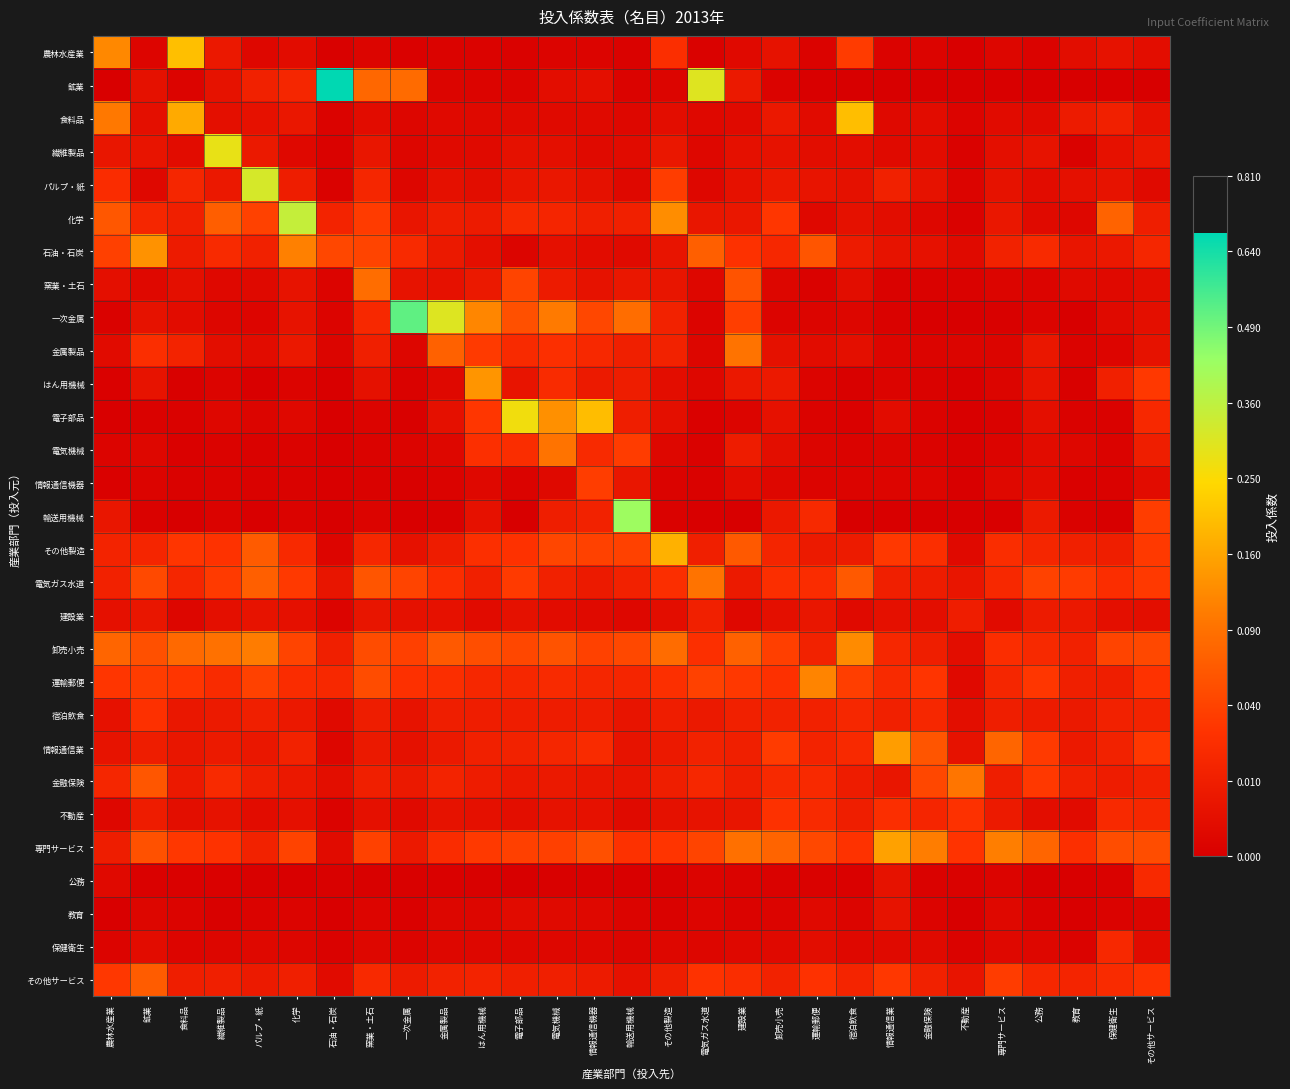

Reading left to right, extract all data points from this chart.

農林水産業: 農林水産業=0.3	鉱業=0.0	食料品=0.4	繊維製品=0.1	パルプ・紙=0.0	化学=0.0	石油・石炭=0.0	窯業・土石=0.0	一次金属=0.0	金属製品=0.0	はん用機械=0.0	電子部品=0.0	電気機械=0.0	情報通信機器=0.0	輸送用機械=0.0	その他製造=0.2	電気ガス水道=0.0	建設業=0.0	卸売小売=0.1	運輸郵便=0.0	宿泊飲食=0.2	情報通信業=0.0	金融保険=0.0	不動産=0.0	専門サービス=0.0	公務=0.0	教育=0.0	保健衛生=0.1	その他サービス=0.0
鉱業: 農林水産業=0.0	鉱業=0.1	食料品=0.0	繊維製品=0.1	パルプ・紙=0.1	化学=0.1	石油・石炭=0.8	窯業・土石=0.3	一次金属=0.3	金属製品=0.0	はん用機械=0.0	電子部品=0.0	電気機械=0.0	情報通信機器=0.1	輸送用機械=0.0	その他製造=0.0	電気ガス水道=0.5	建設業=0.1	卸売小売=0.0	運輸郵便=0.0	宿泊飲食=0.0	情報通信業=0.0	金融保険=0.0	不動産=0.0	専門サービス=0.0	公務=0.0	教育=0.0	保健衛生=0.0	その他サービス=0.0
食料品: 農林水産業=0.3	鉱業=0.1	食料品=0.4	繊維製品=0.1	パルプ・紙=0.1	化学=0.1	石油・石炭=0.0	窯業・土石=0.0	一次金属=0.0	金属製品=0.0	はん用機械=0.0	電子部品=0.0	電気機械=0.0	情報通信機器=0.0	輸送用機械=0.0	その他製造=0.0	電気ガス水道=0.0	建設業=0.0	卸売小売=0.1	運輸郵便=0.0	宿泊飲食=0.4	情報通信業=0.0	金融保険=0.0	不動産=0.0	専門サービス=0.0	公務=0.0	教育=0.1	保健衛生=0.1	その他サービス=0.1
繊維製品: 農林水産業=0.1	鉱業=0.1	食料品=0.0	繊維製品=0.5	パルプ・紙=0.1	化学=0.0	石油・石炭=0.0	窯業・土石=0.1	一次金属=0.0	金属製品=0.0	はん用機械=0.0	電子部品=0.1	電気機械=0.1	情報通信機器=0.0	輸送用機械=0.0	その他製造=0.1	電気ガス水道=0.0	建設業=0.1	卸売小売=0.1	運輸郵便=0.0	宿泊飲食=0.0	情報通信業=0.0	金融保険=0.0	不動産=0.0	専門サービス=0.1	公務=0.1	教育=0.0	保健衛生=0.1	その他サービス=0.1
パルプ・紙: 農林水産業=0.1	鉱業=0.0	食料品=0.1	繊維製品=0.1	パルプ・紙=0.6	化学=0.1	石油・石炭=0.0	窯業・土石=0.1	一次金属=0.0	金属製品=0.1	はん用機械=0.0	電子部品=0.1	電気機械=0.1	情報通信機器=0.1	輸送用機械=0.0	その他製造=0.2	電気ガス水道=0.0	建設業=0.1	卸売小売=0.1	運輸郵便=0.1	宿泊飲食=0.1	情報通信業=0.1	金融保険=0.1	不動産=0.0	専門サービス=0.1	公務=0.0	教育=0.1	保健衛生=0.1	その他サービス=0.0
化学: 農林水産業=0.2	鉱業=0.1	食料品=0.1	繊維製品=0.3	パルプ・紙=0.2	化学=0.6	石油・石炭=0.1	窯業・土石=0.2	一次金属=0.1	金属製品=0.1	はん用機械=0.1	電子部品=0.1	電気機械=0.1	情報通信機器=0.1	輸送用機械=0.1	その他製造=0.4	電気ガス水道=0.1	建設業=0.1	卸売小売=0.2	運輸郵便=0.0	宿泊飲食=0.1	情報通信業=0.0	金融保険=0.0	不動産=0.0	専門サービス=0.1	公務=0.0	教育=0.0	保健衛生=0.3	その他サービス=0.1
石油・石炭: 農林水産業=0.2	鉱業=0.4	食料品=0.1	繊維製品=0.1	パルプ・紙=0.1	化学=0.3	石油・石炭=0.2	窯業・土石=0.2	一次金属=0.1	金属製品=0.1	はん用機械=0.1	電子部品=0.0	電気機械=0.1	情報通信機器=0.0	輸送用機械=0.0	その他製造=0.1	電気ガス水道=0.3	建設業=0.2	卸売小売=0.1	運輸郵便=0.2	宿泊飲食=0.1	情報通信業=0.1	金融保険=0.1	不動産=0.0	専門サービス=0.1	公務=0.1	教育=0.1	保健衛生=0.1	その他サービス=0.1
窯業・土石: 農林水産業=0.1	鉱業=0.0	食料品=0.1	繊維製品=0.0	パルプ・紙=0.0	化学=0.1	石油・石炭=0.0	窯業・土石=0.3	一次金属=0.1	金属製品=0.1	はん用機械=0.1	電子部品=0.2	電気機械=0.1	情報通信機器=0.1	輸送用機械=0.1	その他製造=0.1	電気ガス水道=0.0	建設業=0.2	卸売小売=0.0	運輸郵便=0.0	宿泊飲食=0.0	情報通信業=0.0	金融保険=0.0	不動産=0.0	専門サービス=0.0	公務=0.0	教育=0.0	保健衛生=0.0	その他サービス=0.0
一次金属: 農林水産業=0.0	鉱業=0.1	食料品=0.0	繊維製品=0.0	パルプ・紙=0.0	化学=0.1	石油・石炭=0.0	窯業・土石=0.1	一次金属=0.7	金属製品=0.5	はん用機械=0.3	電子部品=0.2	電気機械=0.3	情報通信機器=0.2	輸送用機械=0.3	その他製造=0.1	電気ガス水道=0.0	建設業=0.2	卸売小売=0.0	運輸郵便=0.0	宿泊飲食=0.0	情報通信業=0.0	金融保険=0.0	不動産=0.0	専門サービス=0.0	公務=0.0	教育=0.0	保健衛生=0.0	その他サービス=0.1
金属製品: 農林水産業=0.0	鉱業=0.2	食料品=0.1	繊維製品=0.0	パルプ・紙=0.0	化学=0.1	石油・石炭=0.0	窯業・土石=0.1	一次金属=0.0	金属製品=0.3	はん用機械=0.2	電子部品=0.1	電気機械=0.2	情報通信機器=0.1	輸送用機械=0.1	その他製造=0.1	電気ガス水道=0.0	建設業=0.3	卸売小売=0.1	運輸郵便=0.0	宿泊飲食=0.1	情報通信業=0.0	金融保険=0.0	不動産=0.0	専門サービス=0.0	公務=0.1	教育=0.0	保健衛生=0.0	その他サービス=0.1
はん用機械: 農林水産業=0.0	鉱業=0.1	食料品=0.0	繊維製品=0.0	パルプ・紙=0.0	化学=0.0	石油・石炭=0.0	窯業・土石=0.1	一次金属=0.0	金属製品=0.0	はん用機械=0.4	電子部品=0.1	電気機械=0.1	情報通信機器=0.1	輸送用機械=0.1	その他製造=0.0	電気ガス水道=0.0	建設業=0.1	卸売小売=0.1	運輸郵便=0.0	宿泊飲食=0.0	情報通信業=0.0	金融保険=0.0	不動産=0.0	専門サービス=0.0	公務=0.1	教育=0.0	保健衛生=0.1	その他サービス=0.2
電子部品: 農林水産業=0.0	鉱業=0.0	食料品=0.0	繊維製品=0.0	パルプ・紙=0.0	化学=0.0	石油・石炭=0.0	窯業・土石=0.0	一次金属=0.0	金属製品=0.1	はん用機械=0.2	電子部品=0.5	電気機械=0.4	情報通信機器=0.4	輸送用機械=0.1	その他製造=0.1	電気ガス水道=0.0	建設業=0.0	卸売小売=0.1	運輸郵便=0.0	宿泊飲食=0.0	情報通信業=0.0	金融保険=0.0	不動産=0.0	専門サービス=0.0	公務=0.1	教育=0.0	保健衛生=0.0	その他サービス=0.1
電気機械: 農林水産業=0.0	鉱業=0.0	食料品=0.0	繊維製品=0.0	パルプ・紙=0.0	化学=0.0	石油・石炭=0.0	窯業・土石=0.0	一次金属=0.0	金属製品=0.0	はん用機械=0.2	電子部品=0.1	電気機械=0.3	情報通信機器=0.1	輸送用機械=0.2	その他製造=0.0	電気ガス水道=0.0	建設業=0.1	卸売小売=0.0	運輸郵便=0.0	宿泊飲食=0.0	情報通信業=0.0	金融保険=0.0	不動産=0.0	専門サービス=0.0	公務=0.0	教育=0.0	保健衛生=0.0	その他サービス=0.1
情報通信機器: 農林水産業=0.0	鉱業=0.0	食料品=0.0	繊維製品=0.0	パルプ・紙=0.0	化学=0.0	石油・石炭=0.0	窯業・土石=0.0	一次金属=0.0	金属製品=0.0	はん用機械=0.0	電子部品=0.0	電気機械=0.0	情報通信機器=0.2	輸送用機械=0.1	その他製造=0.0	電気ガス水道=0.0	建設業=0.0	卸売小売=0.0	運輸郵便=0.0	宿泊飲食=0.0	情報通信業=0.0	金融保険=0.0	不動産=0.0	専門サービス=0.0	公務=0.0	教育=0.0	保健衛生=0.0	その他サービス=0.0
輸送用機械: 農林水産業=0.1	鉱業=0.0	食料品=0.0	繊維製品=0.0	パルプ・紙=0.0	化学=0.0	石油・石炭=0.0	窯業・土石=0.0	一次金属=0.0	金属製品=0.0	はん用機械=0.1	電子部品=0.0	電気機械=0.1	情報通信機器=0.1	輸送用機械=0.6	その他製造=0.0	電気ガス水道=0.0	建設業=0.0	卸売小売=0.1	運輸郵便=0.1	宿泊飲食=0.0	情報通信業=0.0	金融保険=0.0	不動産=0.0	専門サービス=0.0	公務=0.1	教育=0.0	保健衛生=0.0	その他サービス=0.2
その他製造: 農林水産業=0.1	鉱業=0.1	食料品=0.2	繊維製品=0.2	パルプ・紙=0.3	化学=0.1	石油・石炭=0.0	窯業・土石=0.1	一次金属=0.1	金属製品=0.1	はん用機械=0.2	電子部品=0.2	電気機械=0.2	情報通信機器=0.2	輸送用機械=0.2	その他製造=0.4	電気ガス水道=0.1	建設業=0.2	卸売小売=0.1	運輸郵便=0.1	宿泊飲食=0.1	情報通信業=0.2	金融保険=0.2	不動産=0.0	専門サービス=0.1	公務=0.1	教育=0.1	保健衛生=0.1	その他サービス=0.2
電気ガス水道: 農林水産業=0.1	鉱業=0.2	食料品=0.1	繊維製品=0.2	パルプ・紙=0.3	化学=0.2	石油・石炭=0.1	窯業・土石=0.2	一次金属=0.2	金属製品=0.1	はん用機械=0.1	電子部品=0.2	電気機械=0.1	情報通信機器=0.1	輸送用機械=0.1	その他製造=0.1	電気ガス水道=0.3	建設業=0.1	卸売小売=0.2	運輸郵便=0.1	宿泊飲食=0.2	情報通信業=0.1	金融保険=0.1	不動産=0.1	専門サービス=0.1	公務=0.2	教育=0.2	保健衛生=0.1	その他サービス=0.2
建設業: 農林水産業=0.1	鉱業=0.1	食料品=0.0	繊維製品=0.1	パルプ・紙=0.1	化学=0.1	石油・石炭=0.0	窯業・土石=0.1	一次金属=0.1	金属製品=0.1	はん用機械=0.0	電子部品=0.1	電気機械=0.0	情報通信機器=0.0	輸送用機械=0.0	その他製造=0.0	電気ガス水道=0.1	建設業=0.0	卸売小売=0.1	運輸郵便=0.1	宿泊飲食=0.0	情報通信業=0.1	金融保険=0.0	不動産=0.1	専門サービス=0.0	公務=0.1	教育=0.1	保健衛生=0.1	その他サービス=0.0
卸売小売: 農林水産業=0.3	鉱業=0.2	食料品=0.3	繊維製品=0.3	パルプ・紙=0.3	化学=0.2	石油・石炭=0.1	窯業・土石=0.2	一次金属=0.2	金属製品=0.2	はん用機械=0.2	電子部品=0.2	電気機械=0.2	情報通信機器=0.2	輸送用機械=0.2	その他製造=0.3	電気ガス水道=0.2	建設業=0.3	卸売小売=0.2	運輸郵便=0.1	宿泊飲食=0.4	情報通信業=0.1	金融保険=0.1	不動産=0.0	専門サービス=0.1	公務=0.1	教育=0.1	保健衛生=0.2	その他サービス=0.2
運輸郵便: 農林水産業=0.2	鉱業=0.2	食料品=0.2	繊維製品=0.1	パルプ・紙=0.2	化学=0.1	石油・石炭=0.1	窯業・土石=0.2	一次金属=0.2	金属製品=0.2	はん用機械=0.1	電子部品=0.1	電気機械=0.1	情報通信機器=0.1	輸送用機械=0.1	その他製造=0.2	電気ガス水道=0.2	建設業=0.2	卸売小売=0.2	運輸郵便=0.3	宿泊飲食=0.2	情報通信業=0.1	金融保険=0.2	不動産=0.0	専門サービス=0.1	公務=0.2	教育=0.1	保健衛生=0.1	その他サービス=0.2
宿泊飲食: 農林水産業=0.1	鉱業=0.2	食料品=0.1	繊維製品=0.1	パルプ・紙=0.1	化学=0.1	石油・石炭=0.0	窯業・土石=0.1	一次金属=0.1	金属製品=0.1	はん用機械=0.1	電子部品=0.1	電気機械=0.1	情報通信機器=0.1	輸送用機械=0.1	その他製造=0.1	電気ガス水道=0.1	建設業=0.1	卸売小売=0.1	運輸郵便=0.1	宿泊飲食=0.1	情報通信業=0.1	金融保険=0.1	不動産=0.0	専門サービス=0.1	公務=0.1	教育=0.1	保健衛生=0.1	その他サービス=0.1
情報通信業: 農林水産業=0.1	鉱業=0.1	食料品=0.1	繊維製品=0.1	パルプ・紙=0.1	化学=0.1	石油・石炭=0.0	窯業・土石=0.1	一次金属=0.1	金属製品=0.1	はん用機械=0.1	電子部品=0.1	電気機械=0.1	情報通信機器=0.1	輸送用機械=0.1	その他製造=0.1	電気ガス水道=0.1	建設業=0.1	卸売小売=0.2	運輸郵便=0.1	宿泊飲食=0.1	情報通信業=0.4	金融保険=0.2	不動産=0.1	専門サービス=0.3	公務=0.2	教育=0.1	保健衛生=0.1	その他サービス=0.2
金融保険: 農林水産業=0.1	鉱業=0.2	食料品=0.1	繊維製品=0.1	パルプ・紙=0.1	化学=0.1	石油・石炭=0.0	窯業・土石=0.1	一次金属=0.1	金属製品=0.1	はん用機械=0.1	電子部品=0.1	電気機械=0.1	情報通信機器=0.1	輸送用機械=0.1	その他製造=0.1	電気ガス水道=0.1	建設業=0.1	卸売小売=0.1	運輸郵便=0.1	宿泊飲食=0.1	情報通信業=0.1	金融保険=0.2	不動産=0.3	専門サービス=0.1	公務=0.2	教育=0.1	保健衛生=0.1	その他サービス=0.1
不動産: 農林水産業=0.0	鉱業=0.1	食料品=0.0	繊維製品=0.1	パルプ・紙=0.0	化学=0.1	石油・石炭=0.0	窯業・土石=0.1	一次金属=0.0	金属製品=0.1	はん用機械=0.1	電子部品=0.0	電気機械=0.1	情報通信機器=0.1	輸送用機械=0.0	その他製造=0.1	電気ガス水道=0.1	建設業=0.1	卸売小売=0.2	運輸郵便=0.1	宿泊飲食=0.1	情報通信業=0.2	金融保険=0.1	不動産=0.2	専門サービス=0.1	公務=0.0	教育=0.0	保健衛生=0.1	その他サービス=0.1
専門サービス: 農林水産業=0.1	鉱業=0.2	食料品=0.2	繊維製品=0.2	パルプ・紙=0.1	化学=0.2	石油・石炭=0.0	窯業・土石=0.2	一次金属=0.1	金属製品=0.1	はん用機械=0.2	電子部品=0.2	電気機械=0.2	情報通信機器=0.2	輸送用機械=0.2	その他製造=0.2	電気ガス水道=0.2	建設業=0.3	卸売小売=0.3	運輸郵便=0.2	宿泊飲食=0.2	情報通信業=0.4	金融保険=0.3	不動産=0.2	専門サービス=0.3	公務=0.3	教育=0.2	保健衛生=0.2	その他サービス=0.2
公務: 農林水産業=0.0	鉱業=0.0	食料品=0.0	繊維製品=0.0	パルプ・紙=0.0	化学=0.0	石油・石炭=0.0	窯業・土石=0.0	一次金属=0.0	金属製品=0.0	はん用機械=0.0	電子部品=0.0	電気機械=0.0	情報通信機器=0.0	輸送用機械=0.0	その他製造=0.0	電気ガス水道=0.0	建設業=0.0	卸売小売=0.0	運輸郵便=0.0	宿泊飲食=0.0	情報通信業=0.1	金融保険=0.0	不動産=0.0	専門サービス=0.0	公務=0.0	教育=0.0	保健衛生=0.0	その他サービス=0.1
教育: 農林水産業=0.0	鉱業=0.0	食料品=0.0	繊維製品=0.0	パルプ・紙=0.0	化学=0.0	石油・石炭=0.0	窯業・土石=0.0	一次金属=0.0	金属製品=0.0	はん用機械=0.0	電子部品=0.0	電気機械=0.0	情報通信機器=0.0	輸送用機械=0.0	その他製造=0.0	電気ガス水道=0.0	建設業=0.0	卸売小売=0.0	運輸郵便=0.0	宿泊飲食=0.0	情報通信業=0.1	金融保険=0.0	不動産=0.0	専門サービス=0.0	公務=0.0	教育=0.0	保健衛生=0.0	その他サービス=0.0
保健衛生: 農林水産業=0.0	鉱業=0.0	食料品=0.0	繊維製品=0.0	パルプ・紙=0.0	化学=0.0	石油・石炭=0.0	窯業・土石=0.0	一次金属=0.0	金属製品=0.0	はん用機械=0.0	電子部品=0.0	電気機械=0.0	情報通信機器=0.0	輸送用機械=0.0	その他製造=0.0	電気ガス水道=0.0	建設業=0.0	卸売小売=0.0	運輸郵便=0.0	宿泊飲食=0.0	情報通信業=0.0	金融保険=0.0	不動産=0.0	専門サービス=0.0	公務=0.0	教育=0.0	保健衛生=0.1	その他サービス=0.0
その他サービス: 農林水産業=0.2	鉱業=0.3	食料品=0.1	繊維製品=0.1	パルプ・紙=0.1	化学=0.1	石油・石炭=0.0	窯業・土石=0.1	一次金属=0.1	金属製品=0.1	はん用機械=0.1	電子部品=0.1	電気機械=0.1	情報通信機器=0.1	輸送用機械=0.1	その他製造=0.1	電気ガス水道=0.2	建設業=0.1	卸売小売=0.1	運輸郵便=0.2	宿泊飲食=0.1	情報通信業=0.2	金融保険=0.1	不動産=0.1	専門サービス=0.2	公務=0.1	教育=0.1	保健衛生=0.1	その他サービス=0.2